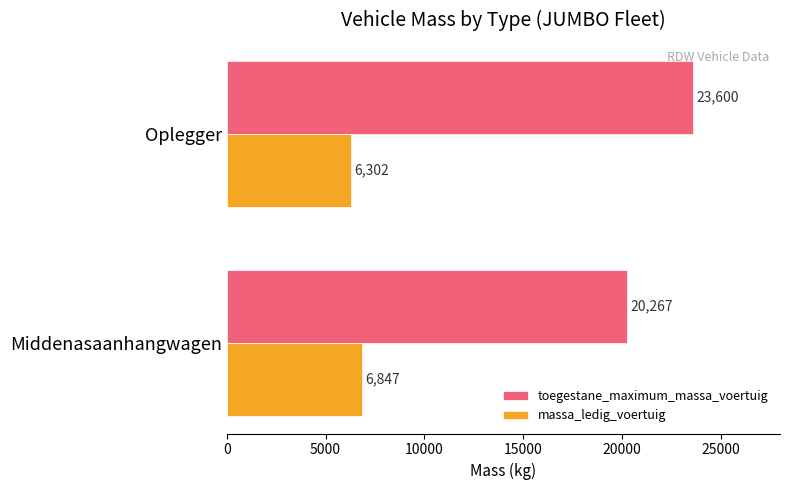

Which category has the highest value across all series?

Oplegger